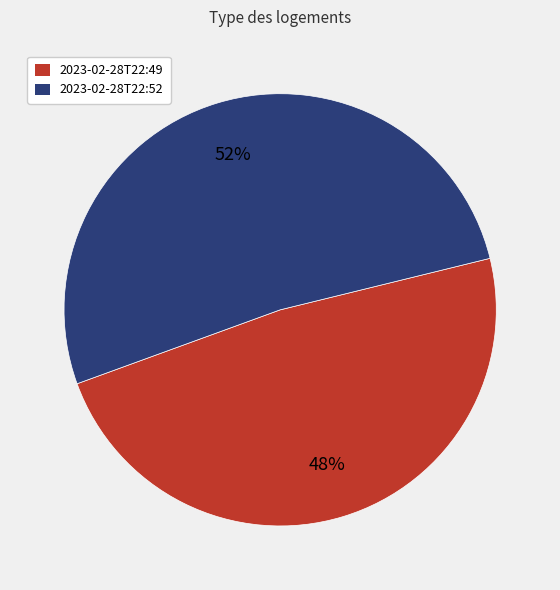

To the nearest percent, what is the average slice percentage?

50%